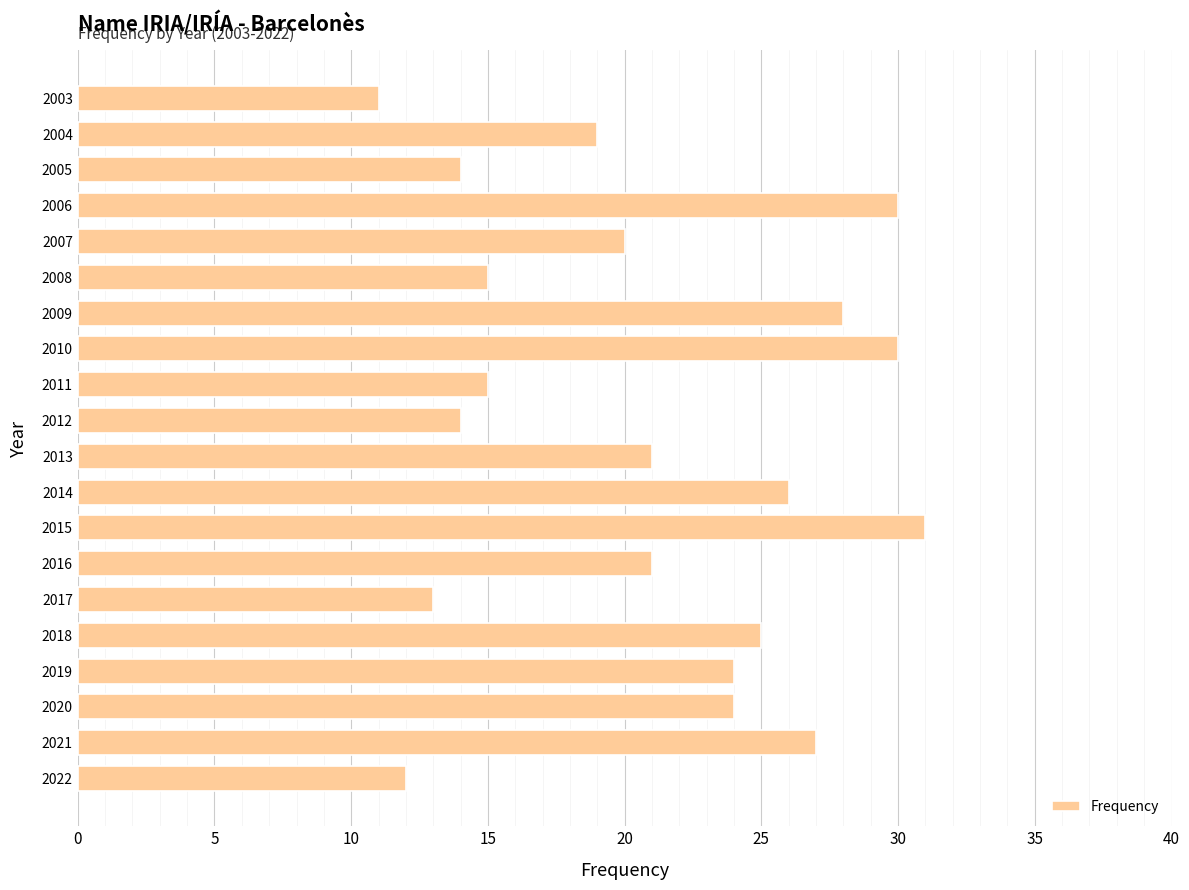

What is the difference between the maximum and minimum values?

20